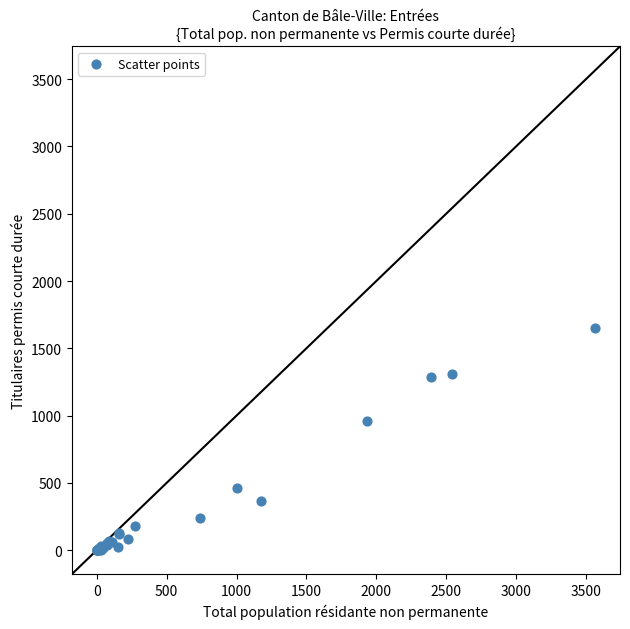

What Y value in the scatter plot is closest to 825?

959